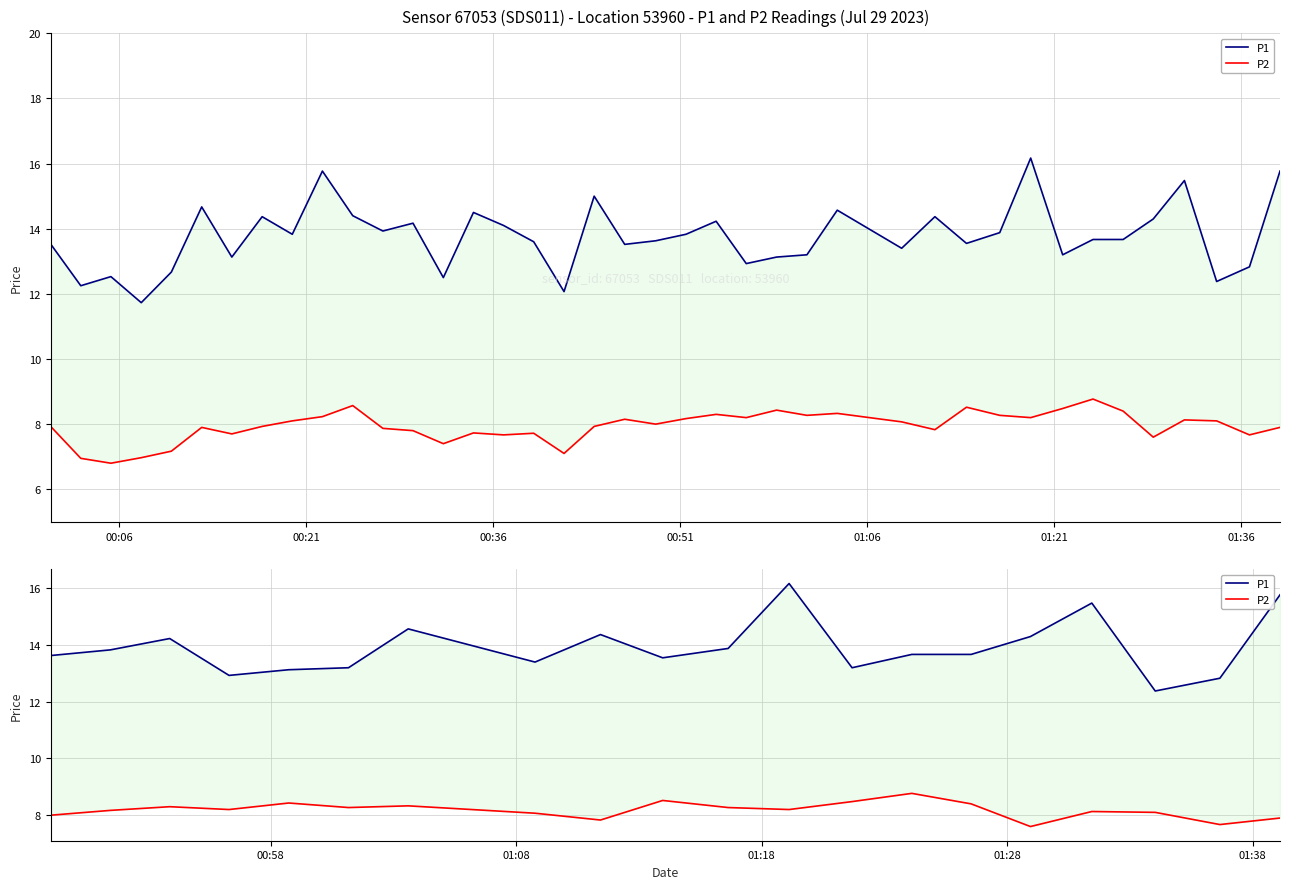

True or false: P1 has a value of 5.9 at 17.

False